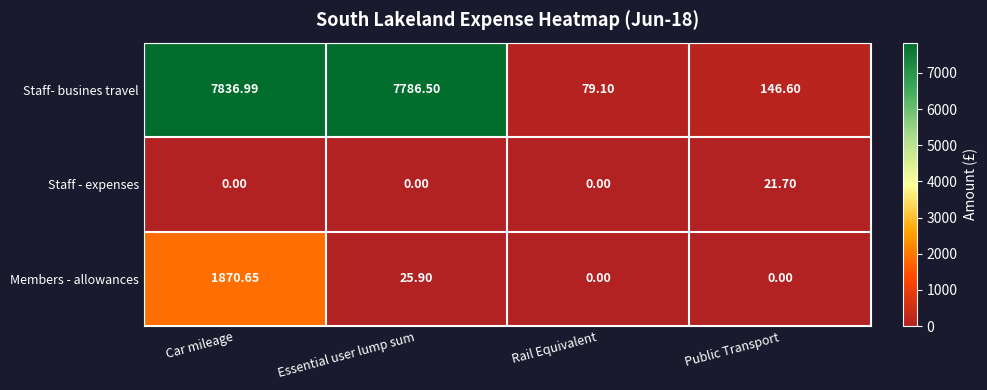

List the series in order of their peak value, lowest first.

Staff - expenses, Members - allowances, Staff- busines travel